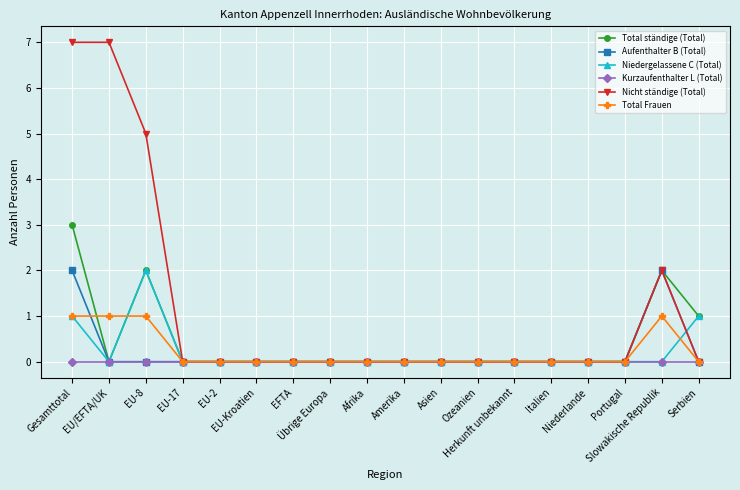

Which series has the widest spread of values?

Nicht ständige (Total)